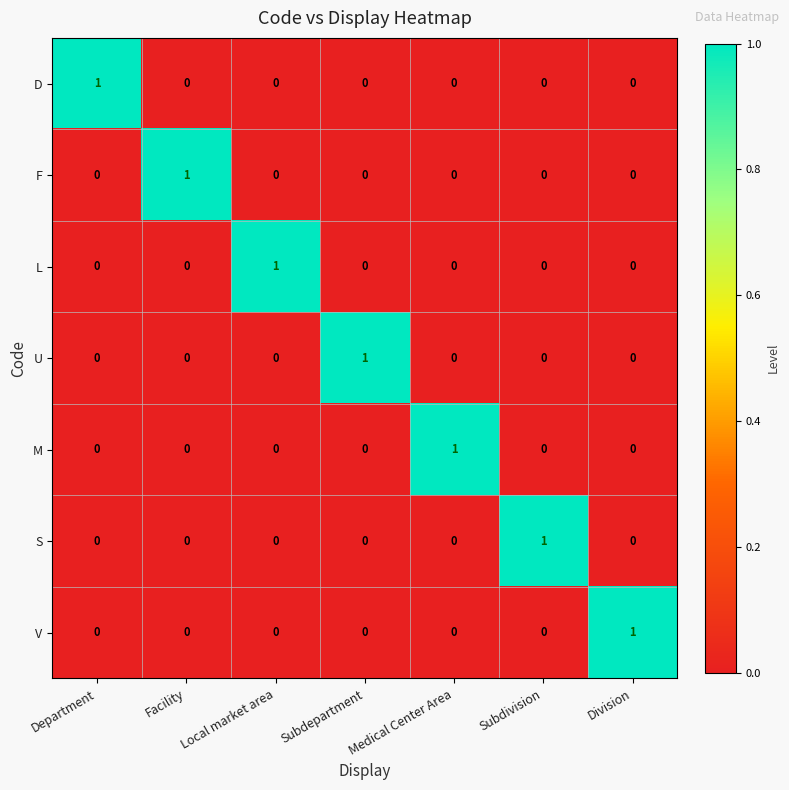

At how many categories does at least one series exceed 0?

7